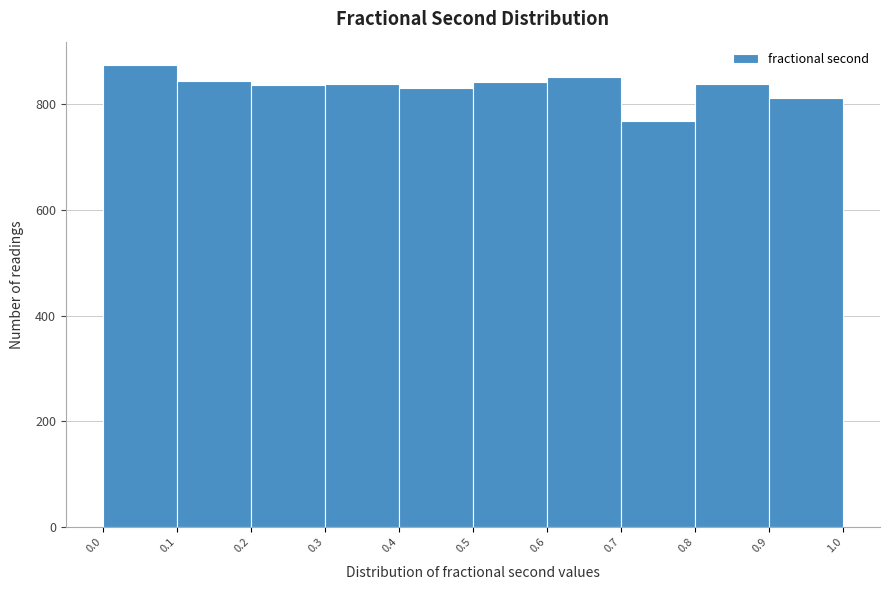

Over which range of the x-axis is the bar tallest?

0.0 to 0.1